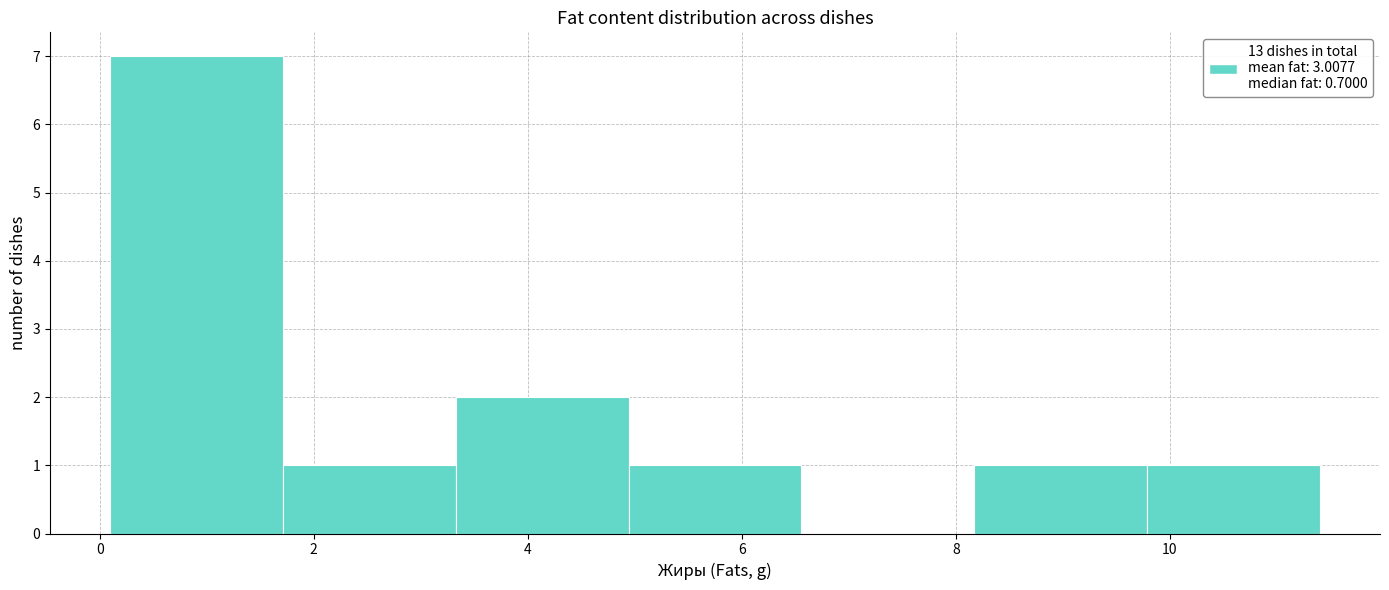

Reading left to right, transcribe this chart: for each bar, give the range it covers on the x-axis and its height. Neither the bar edges nor the heights are printed on the chart, so give them approximately, as read against the axes.

0.2 to 1.8: 7
1.8 to 3.4: 1
3.4 to 5.0: 2
5.0 to 6.6: 1
6.6 to 8.2: 0
8.2 to 9.8: 1
9.8 to 11.4: 1